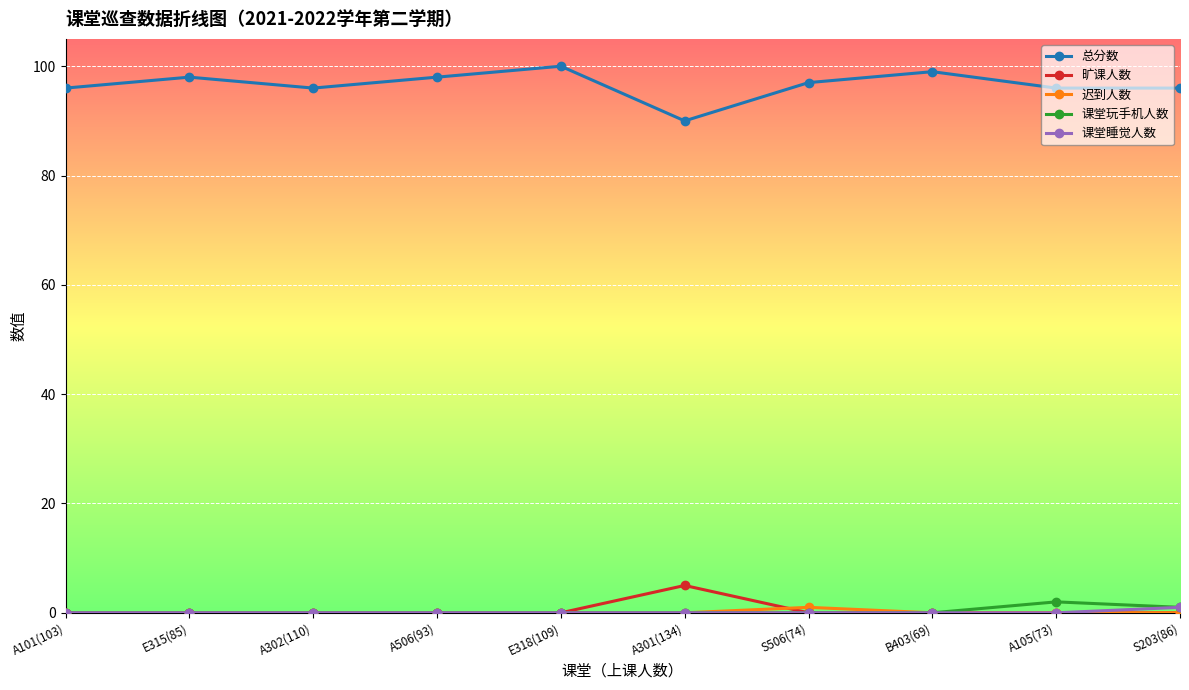

What position from the left is E318(109)?

5